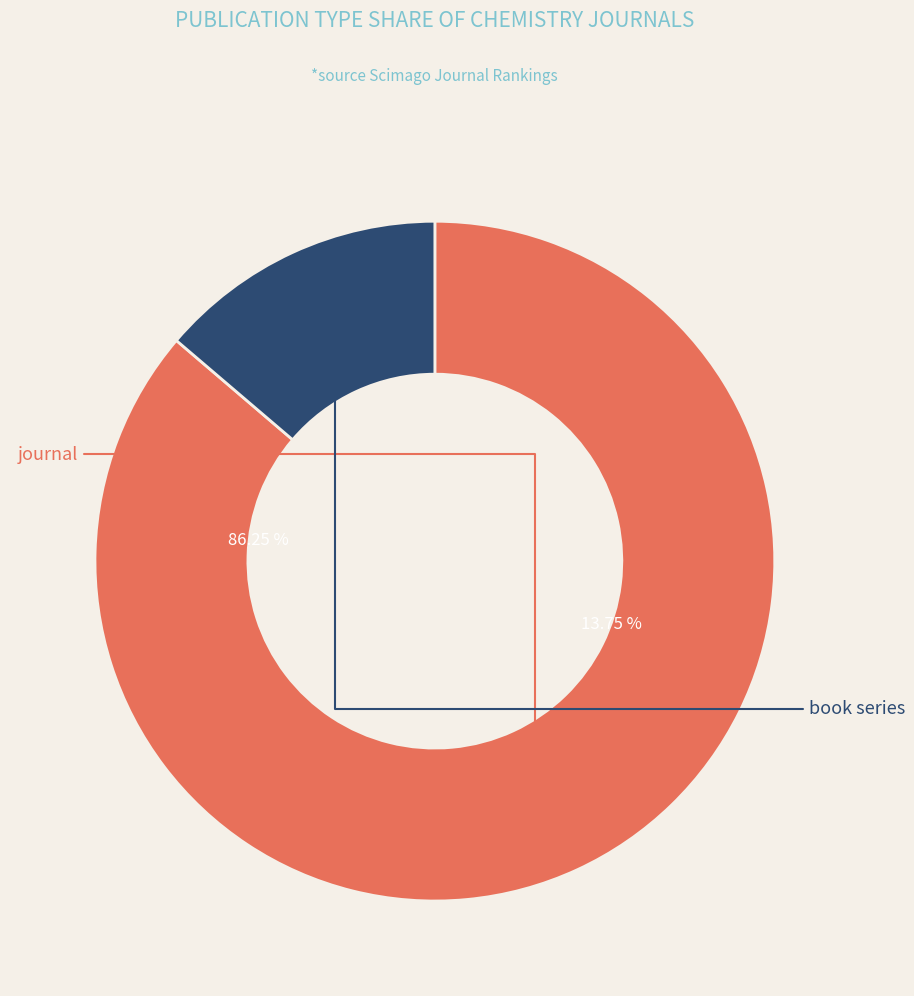

Does book series account for over 50% of the chart?

No